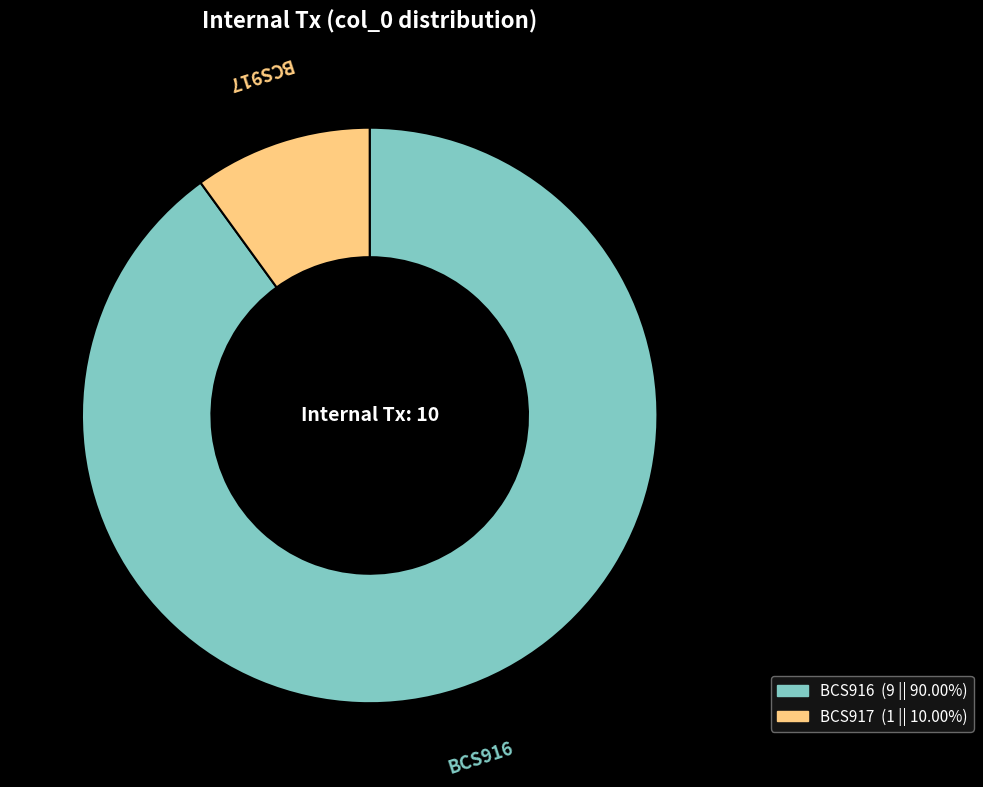

Is the sum of BCS916 and BCS917 greater than half?

Yes